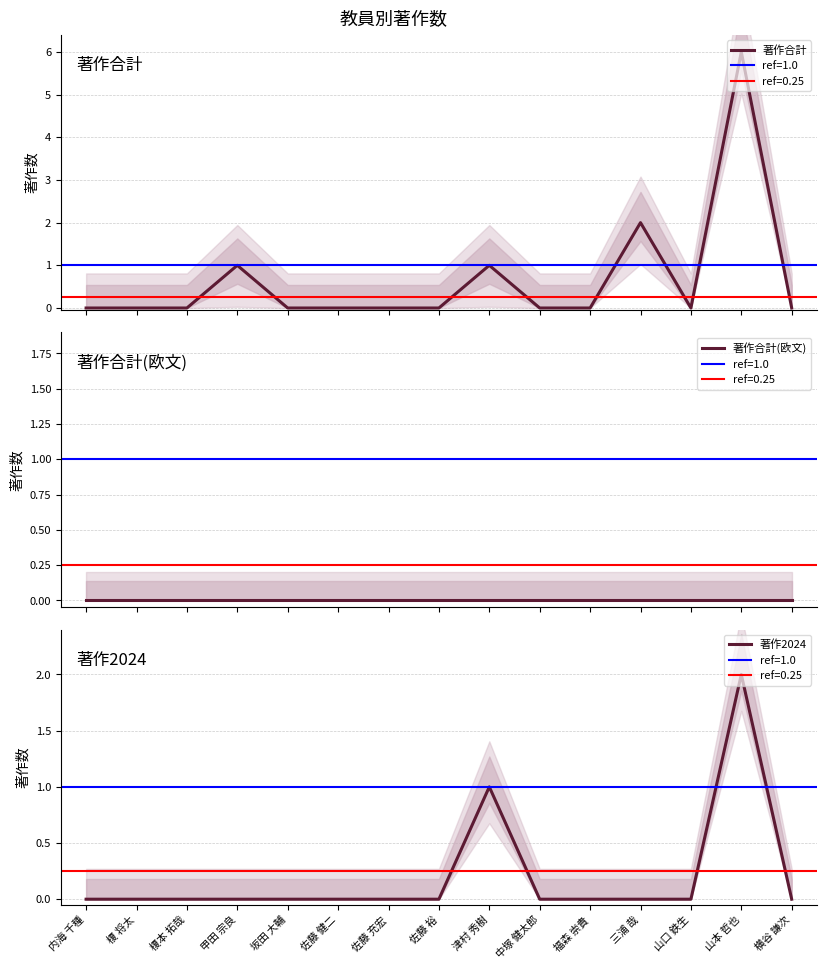

True or false: 著作合計(欧文) has more than 0 points higher than both neighbors.

False